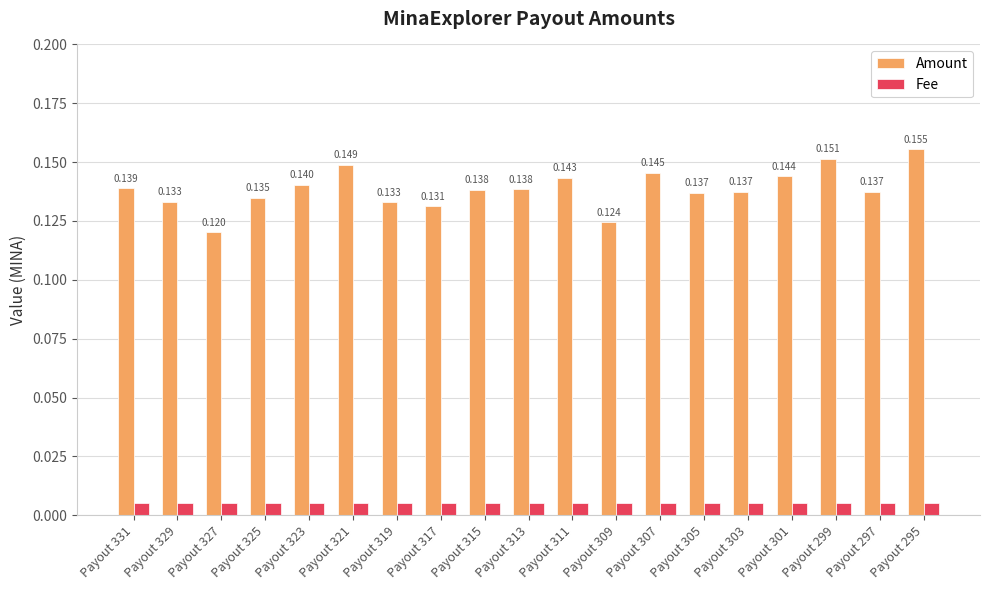

How many bars are there in each group?

2